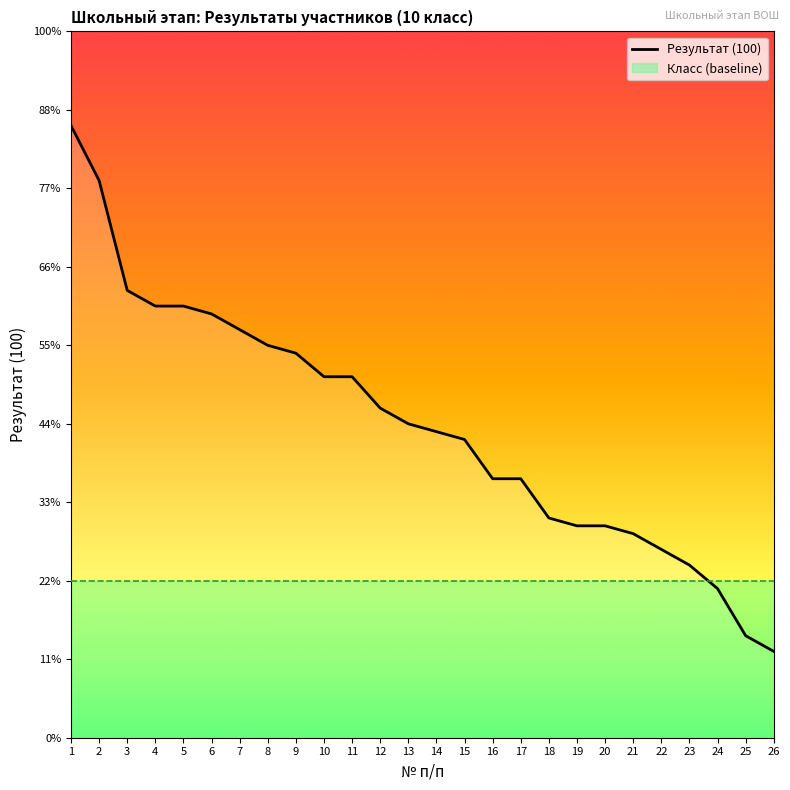

Which category has the lowest value across all series?

26